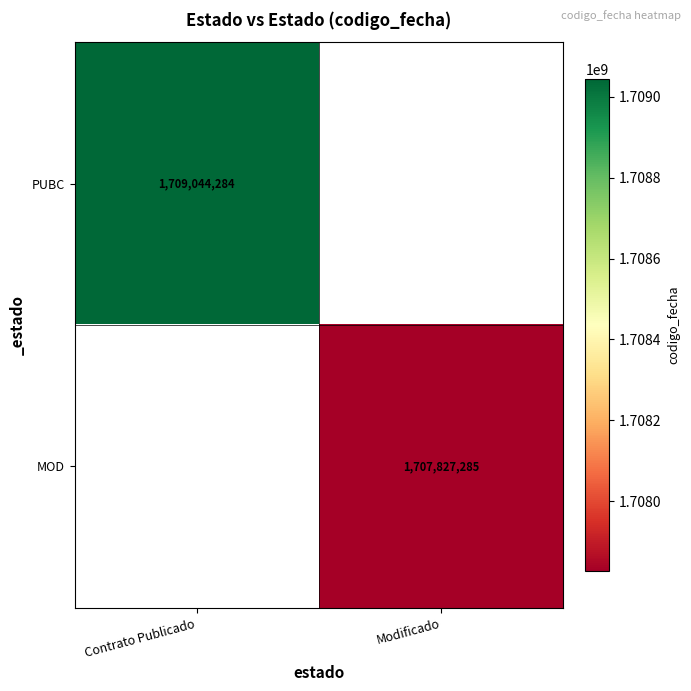

The value of MOD at Modificado is 1179852765. True or false?

False